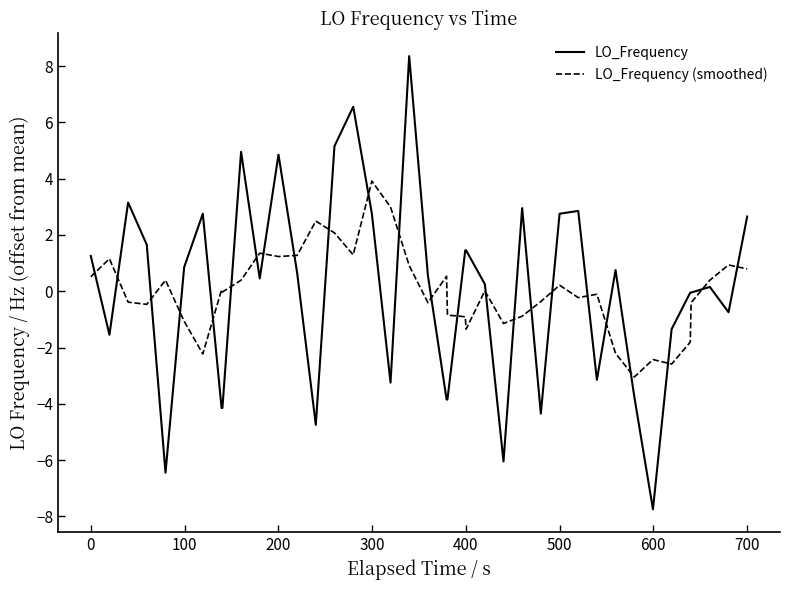

Which series has the largest range (max minus min)?

LO_Frequency